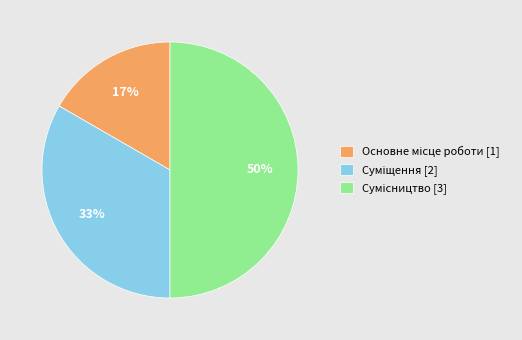

To the nearest percent, what is the average slice percentage?

33%